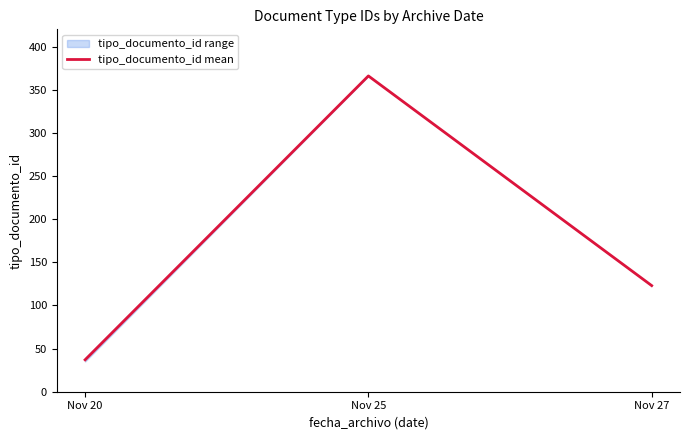

What is the value of the 3rd point from the left?

123